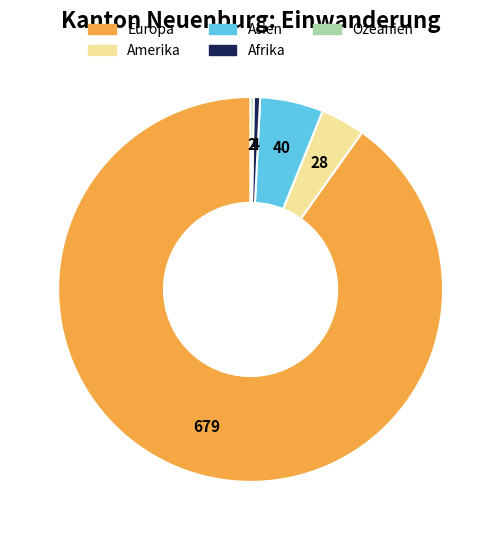

What is the ratio of the value at Asien to the value at Amerika?

1.4